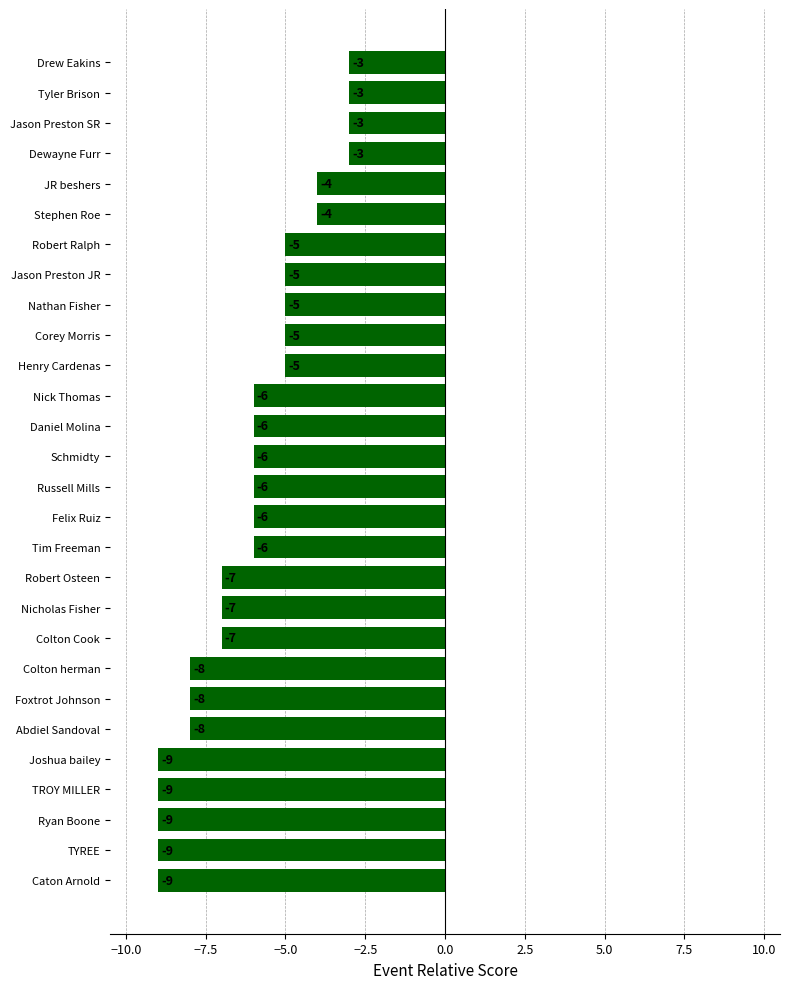

Is it true that the value at Caton Arnold is -3?

False